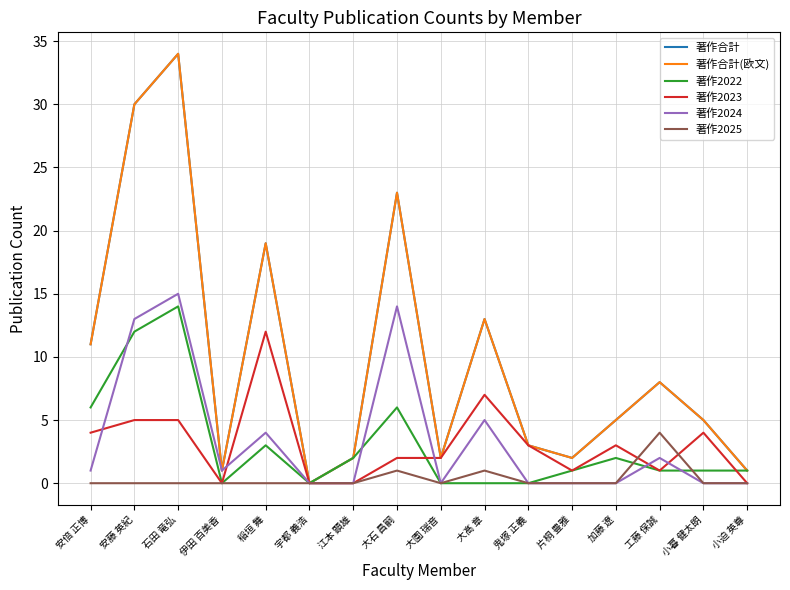

At which category does the chart reach its peak across all series?

石田 竜弘